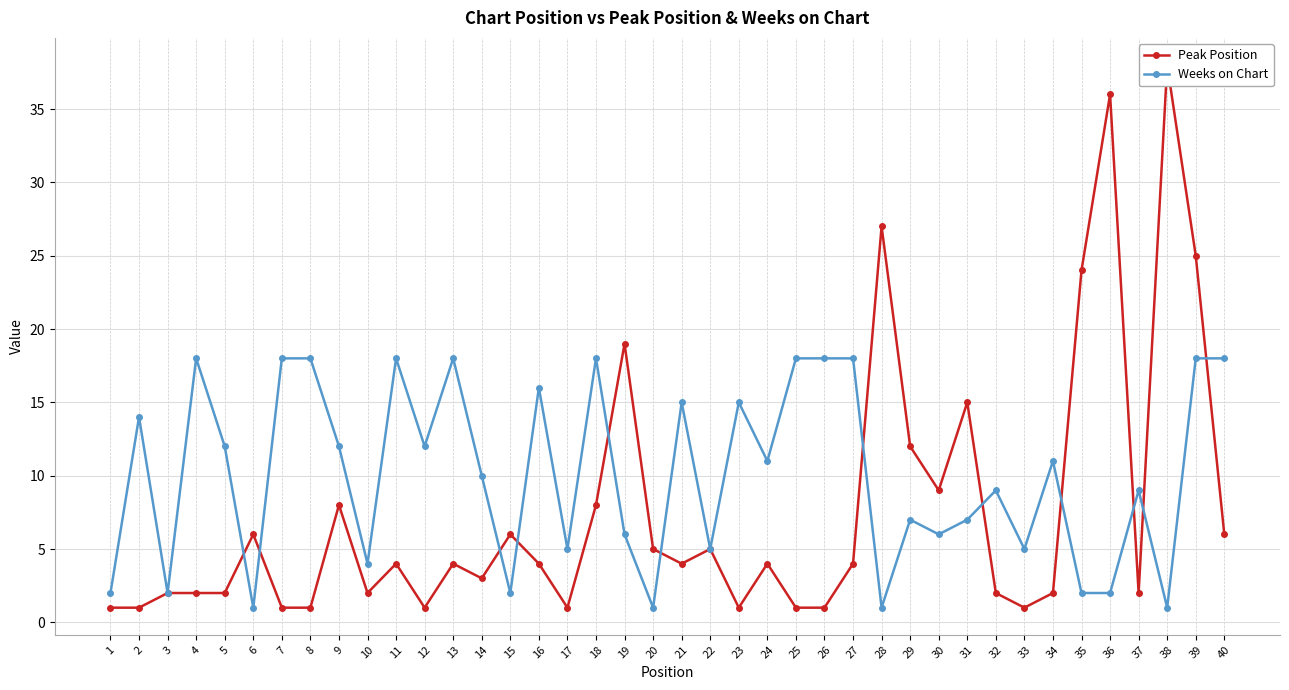

What is the value of the Peak Position point at the 32nd from the left?

2